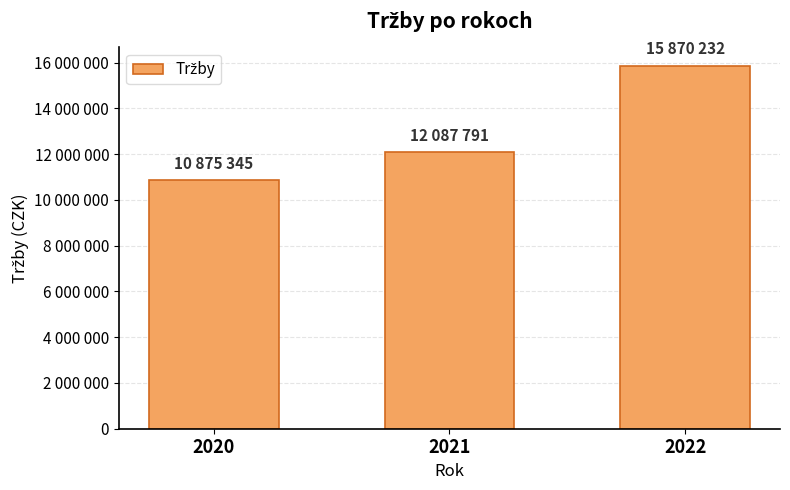

At which label is the value closest to 13372788?

2021